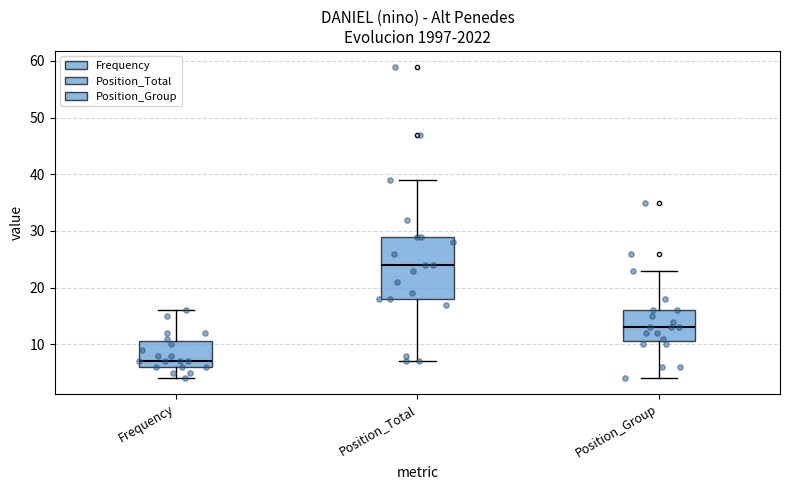

Reading left to right, read every box against the y-axis: the position of its median line, the range the box covers, and the ends of its whiskers. The values are not printed on the chart, so give them approximately, as read against the axis.

Frequency: median 7, box 6 to 11, whiskers 4 to 16
Position_Total: median 24, box 18 to 29, whiskers 7 to 39
Position_Group: median 13, box 11 to 16, whiskers 4 to 23